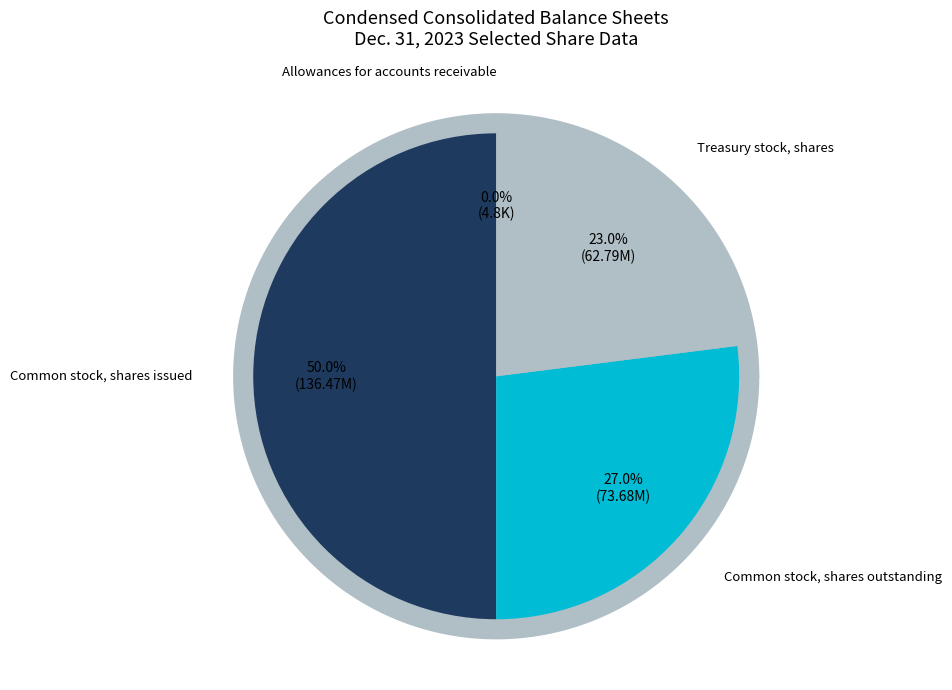

Which category has the biggest portion of the pie?

Common stock, shares issued